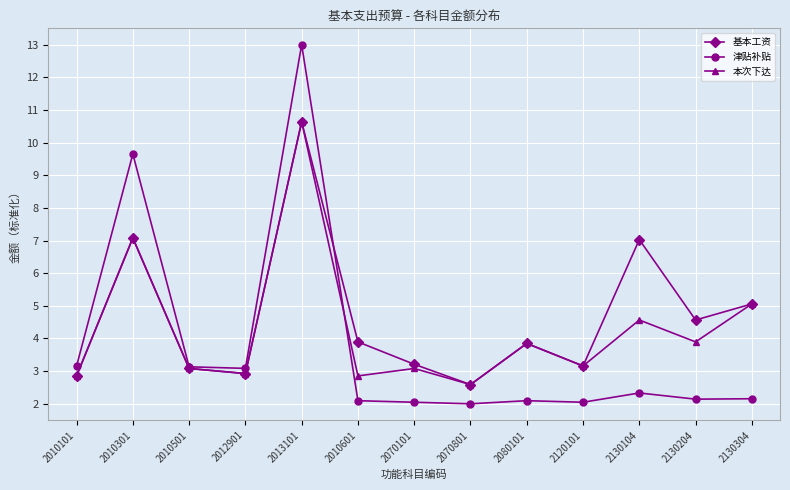

Is it true that 津贴补贴 equals 1.0 at 2130104?

False